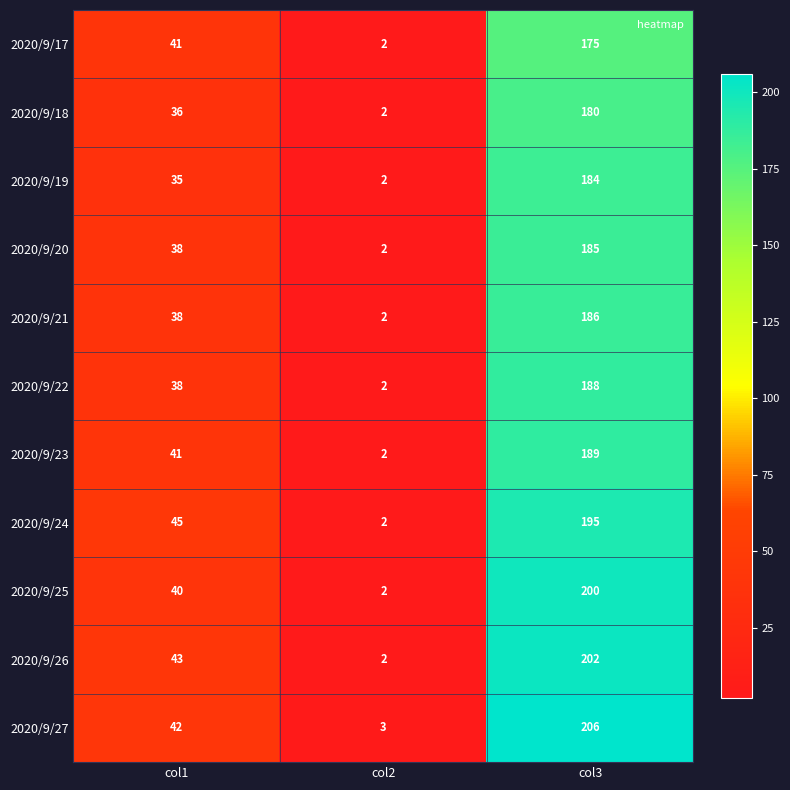

What is the difference between the 2020/9/26 values at col1 and col2?

41